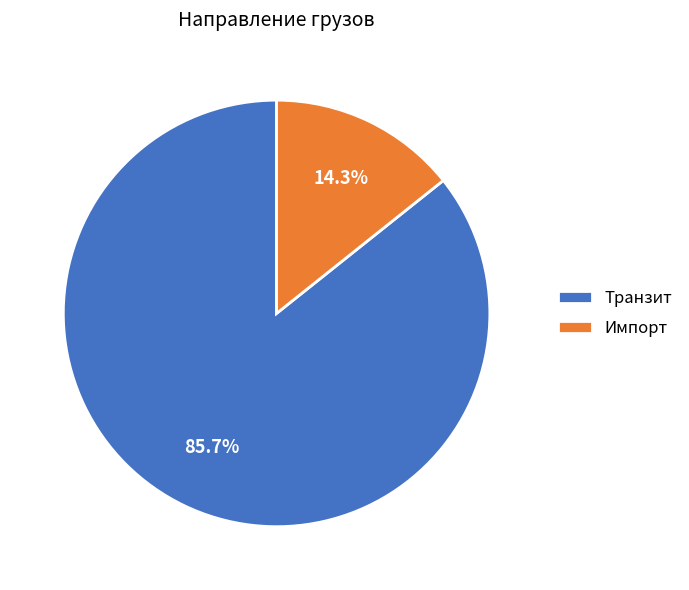

Which has a higher value, Импорт or Транзит?

Транзит